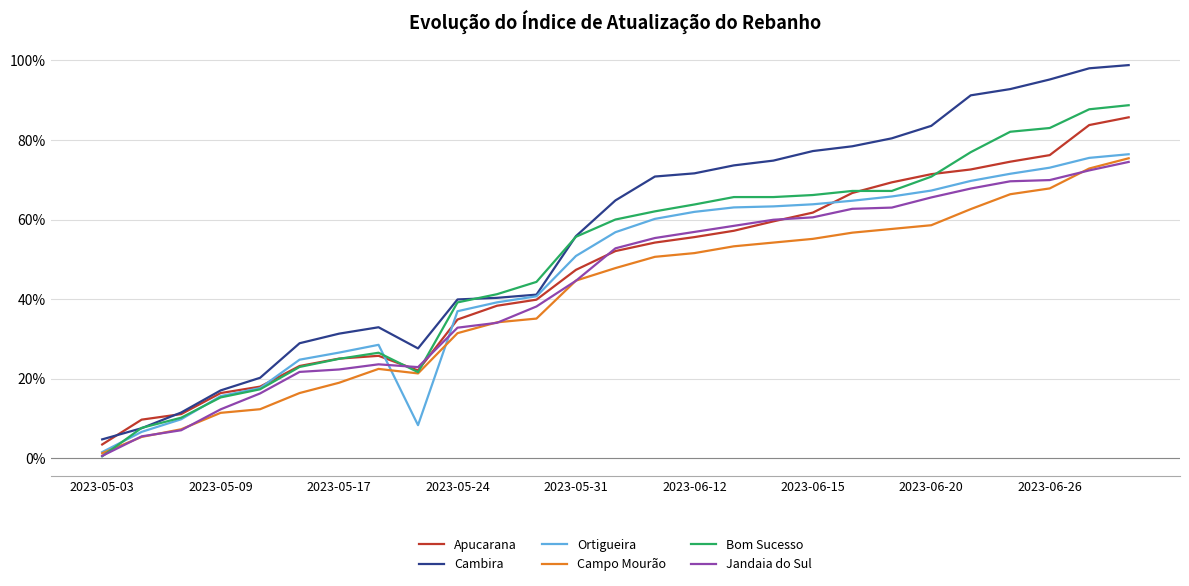

What is the maximum value for Jandaia do Sul?

0.7